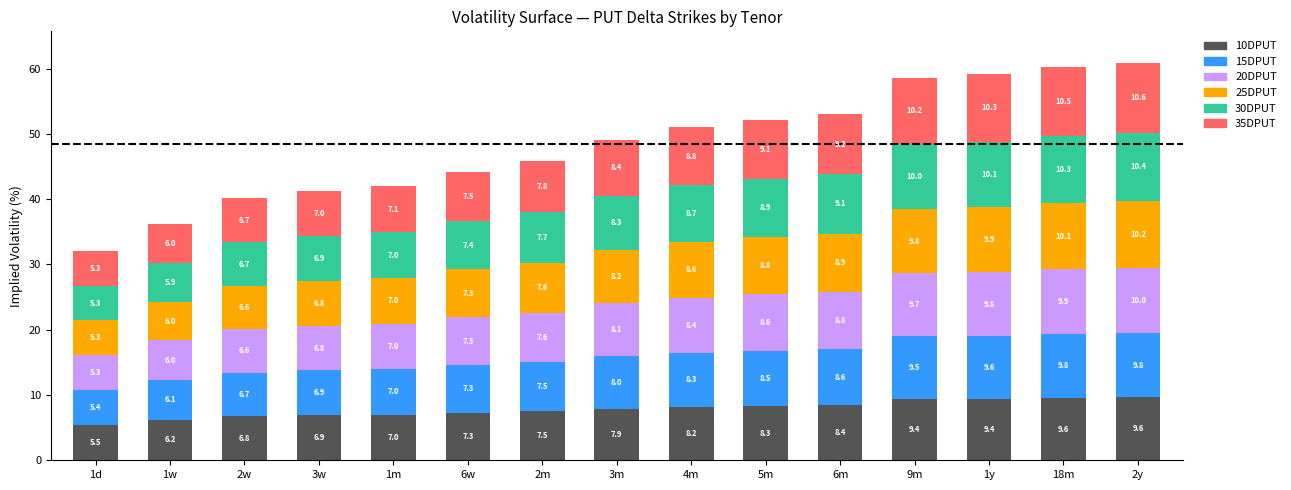

The value of 10DPUT at 1w is 6.2. True or false?

True